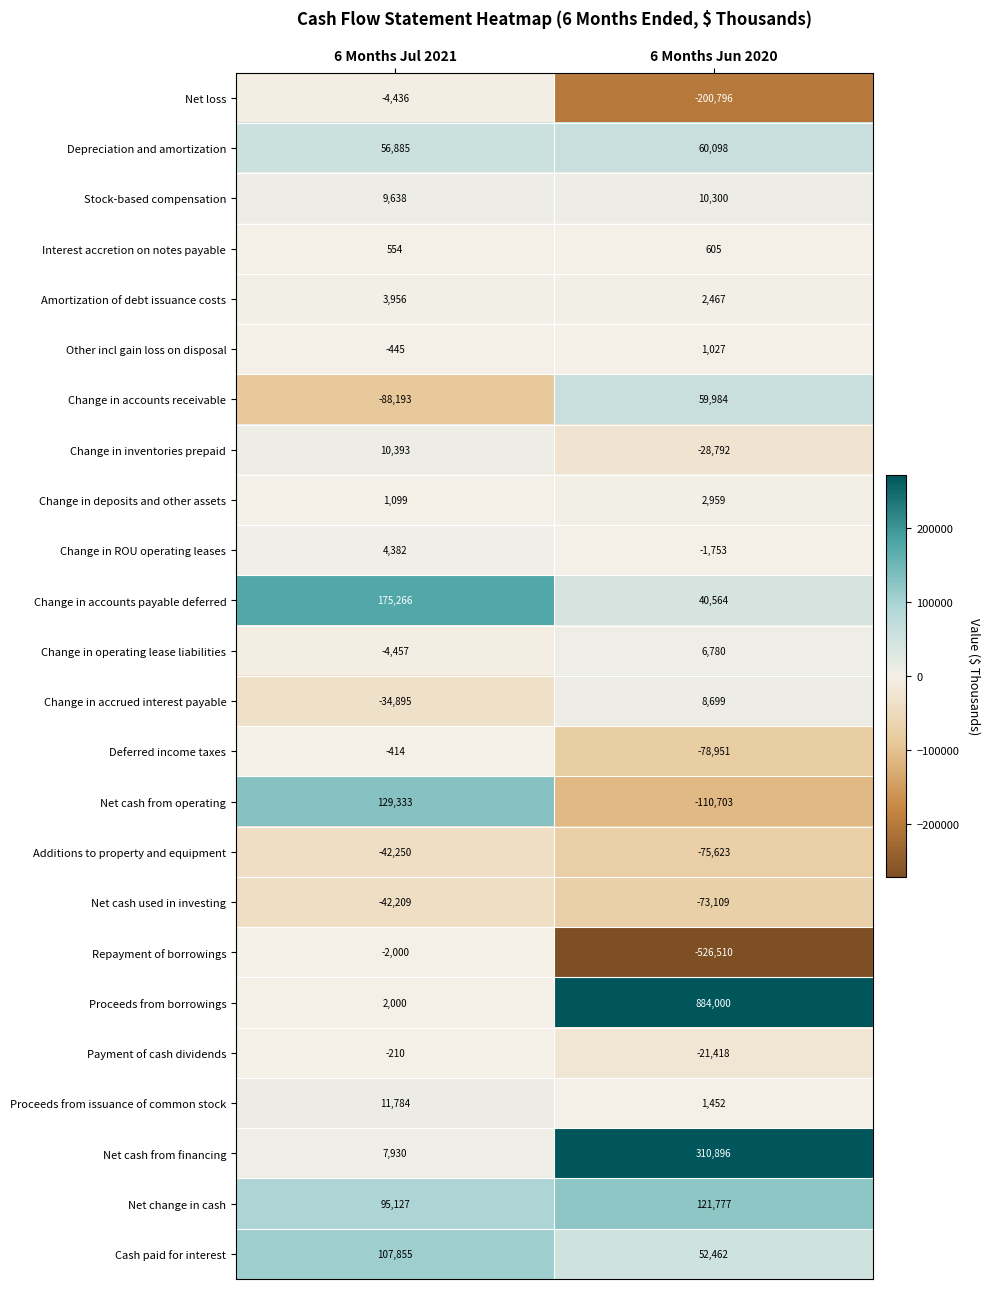

Which series changed the most between 6 Months Jul 2021 and 6 Months Jun 2020?

Proceeds from borrowings